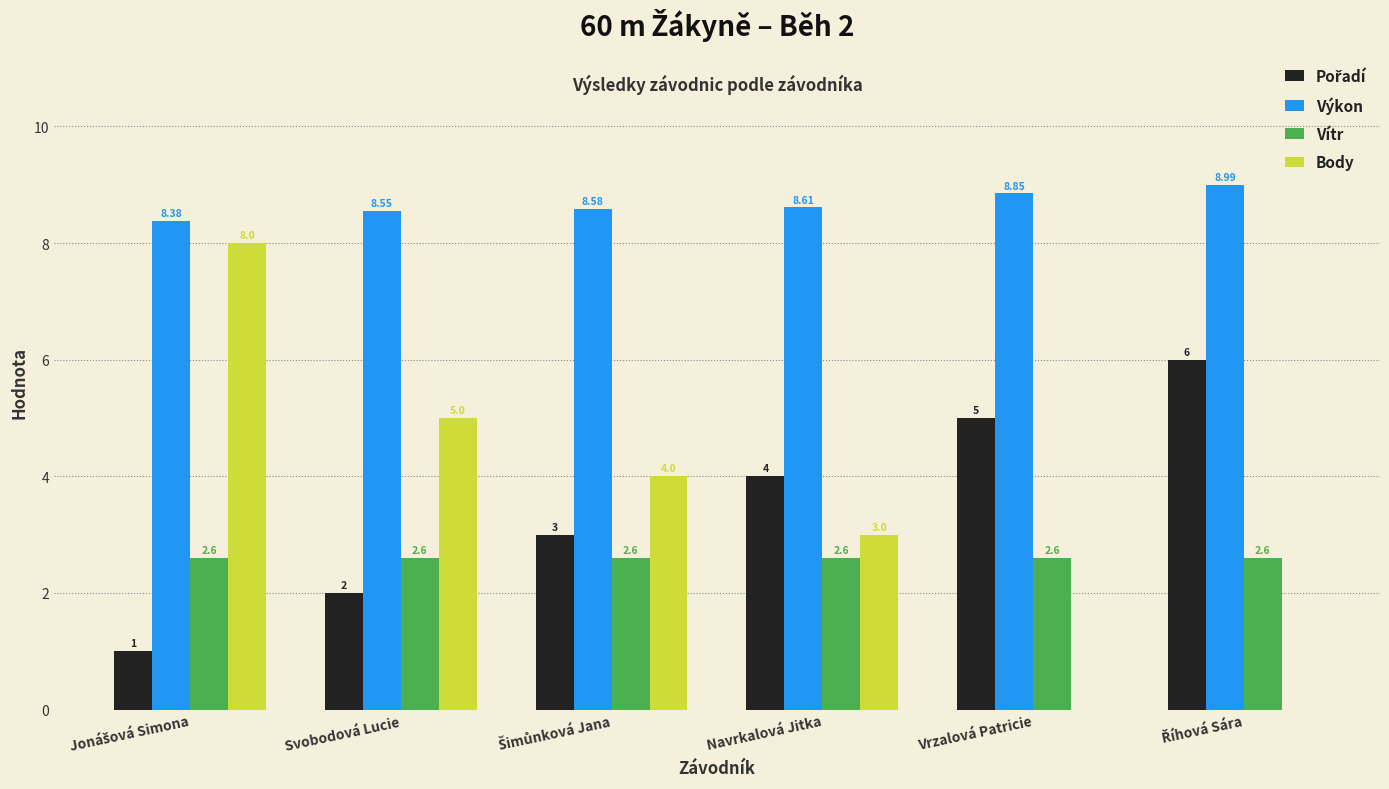

What is the sum of all Vítr values?

15.6